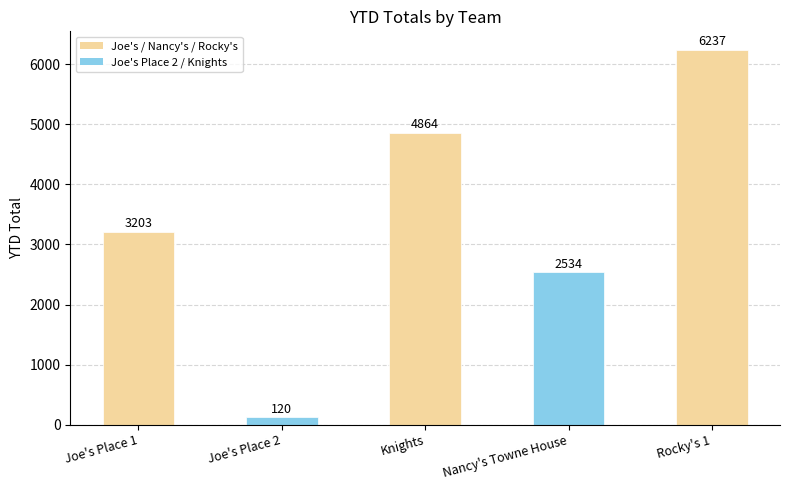

The value at Knights is 3119. True or false?

False